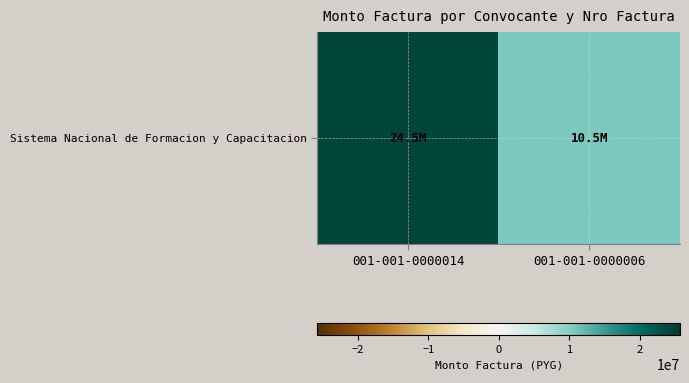

What is the change in value from 001-001-0000014 to 001-001-0000006?

-14000000